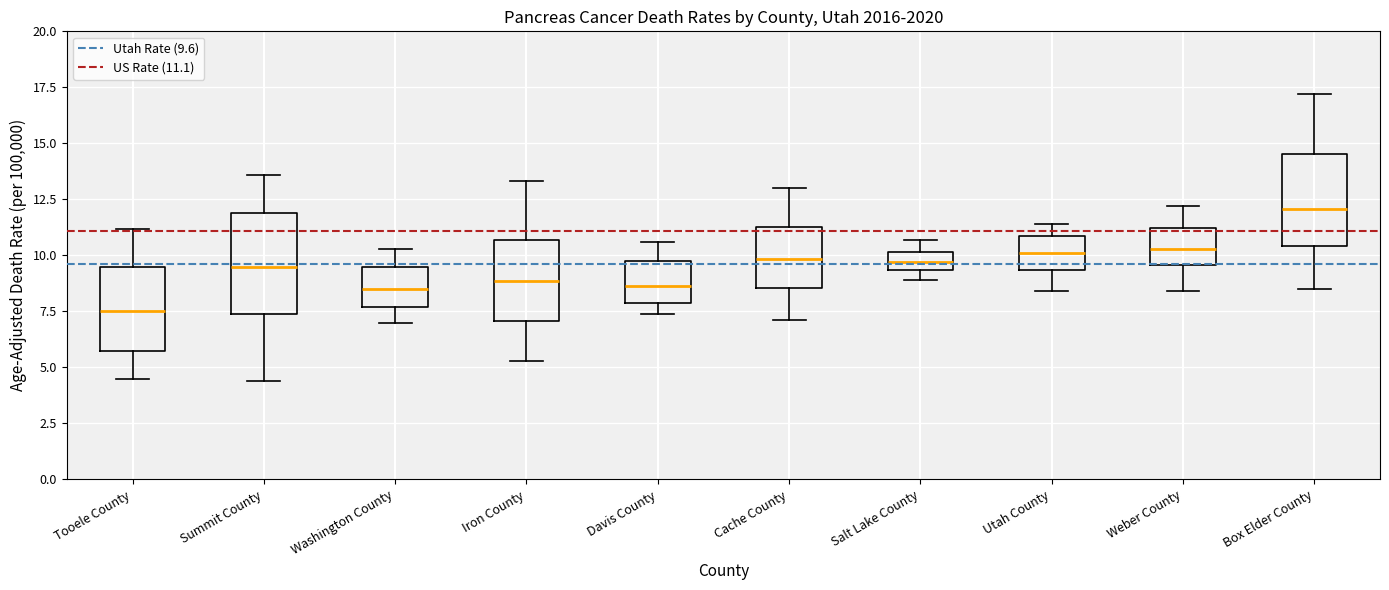

Reading left to right, transcribe this box plot: for each box, give where its median line is, the range the box spans, and where its two whiskers end, as read against the y-axis. The values are not printed on the chart, so give them approximately, as read against the axis.

Tooele County: median 7.5, box 5.5 to 9.5, whiskers 4.5 to 11.0
Summit County: median 9.5, box 7.5 to 12.0, whiskers 4.5 to 13.5
Washington County: median 8.5, box 7.5 to 9.5, whiskers 7.0 to 10.5
Iron County: median 9.0, box 7.0 to 10.5, whiskers 5.5 to 13.5
Davis County: median 8.5, box 8.0 to 10.0, whiskers 7.5 to 10.5
Cache County: median 10.0, box 8.5 to 11.5, whiskers 7.0 to 13.0
Salt Lake County: median 9.5 (inside the box), box 9.5 to 10.0, whiskers 9.0 to 10.5
Utah County: median 10.0, box 9.5 to 11.0, whiskers 8.5 to 11.5
Weber County: median 10.5, box 9.5 to 11.0, whiskers 8.5 to 12.0
Box Elder County: median 12.0, box 10.5 to 14.5, whiskers 8.5 to 17.0